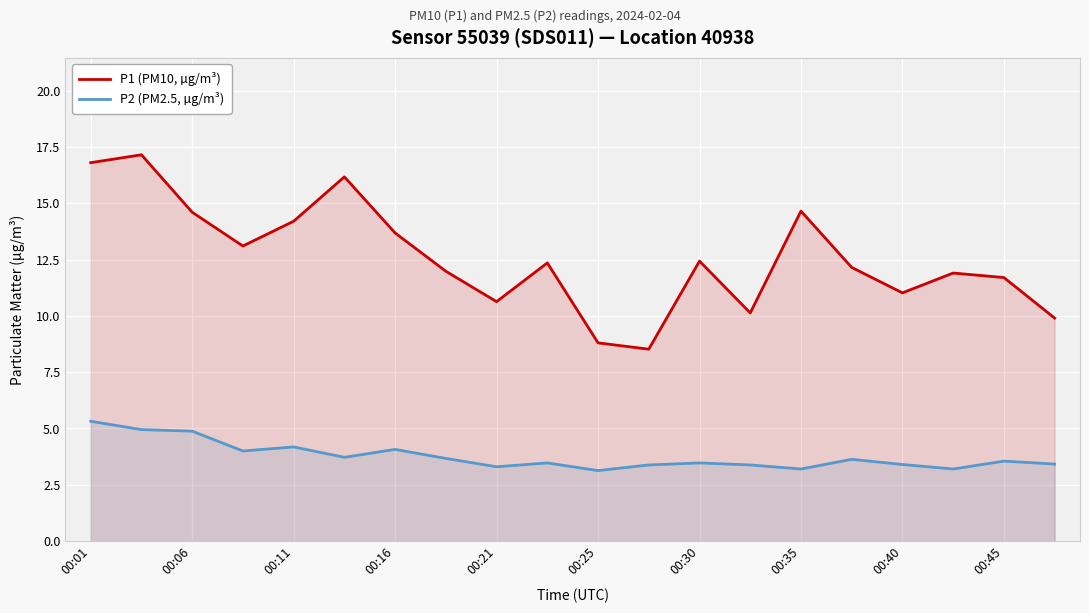

How many series are shown in this chart?

2